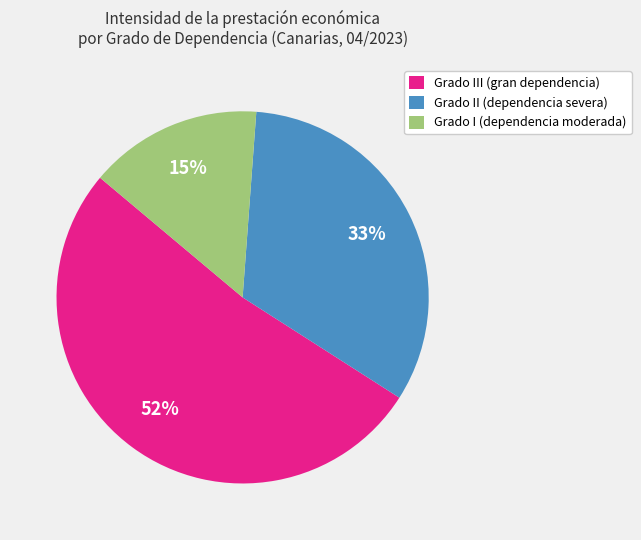

Which has a higher value, Grado II (dependencia severa) or Grado III (gran dependencia)?

Grado III (gran dependencia)